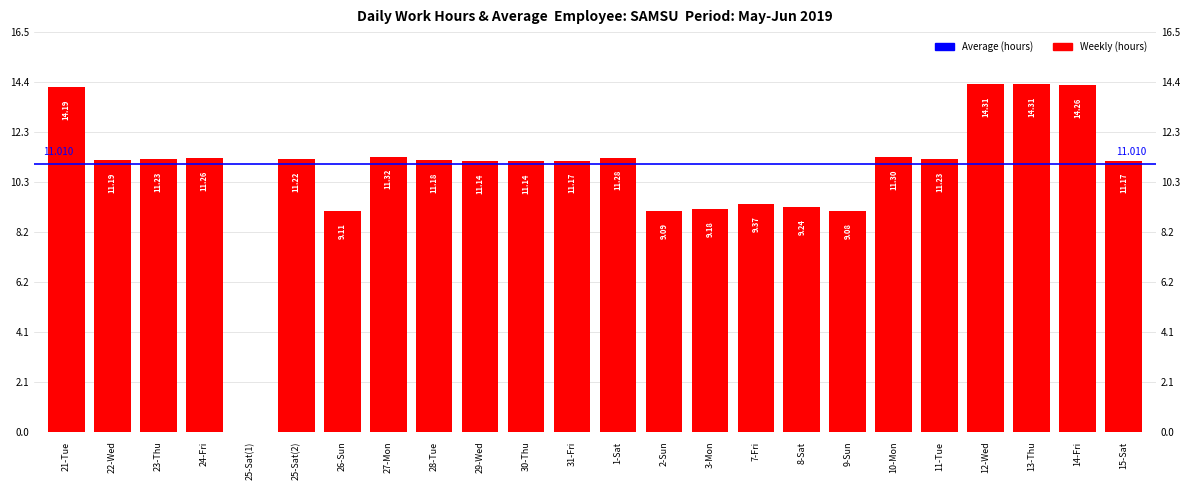

Which has a higher value, 1-Sat or 31-Fri?

1-Sat